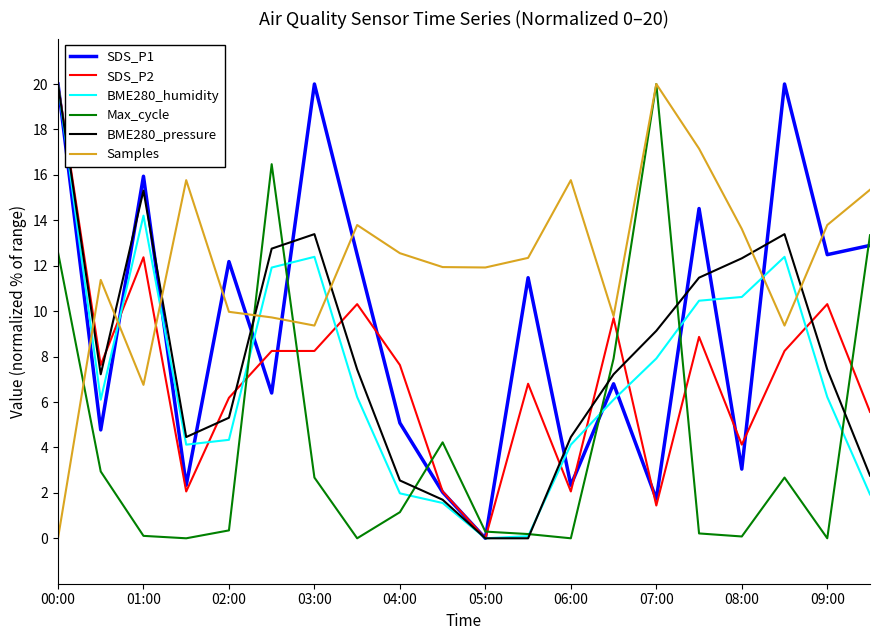

What is the maximum value shown in the chart?

20.0